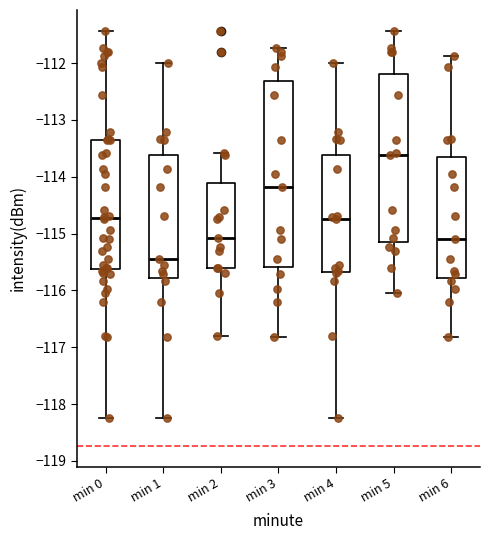

Reading left to right, read every box against the y-axis: the position of its median line, the range the box covers, and the ends of its whiskers. The values are not printed on the chart, so give them approximately, as read against the axis.

min 0: median -114.7, box -115.6 to -113.3, whiskers -118.2 to -111.4
min 1: median -115.4, box -115.8 to -113.6, whiskers -118.2 to -112.0
min 2: median -115.1, box -115.6 to -114.1, whiskers -116.8 to -113.6
min 3: median -114.2, box -115.6 to -112.3, whiskers -116.8 to -111.7
min 4: median -114.7, box -115.7 to -113.6, whiskers -118.2 to -112.0
min 5: median -113.6, box -115.1 to -112.2, whiskers -116.0 to -111.4
min 6: median -115.1, box -115.8 to -113.7, whiskers -116.8 to -111.9